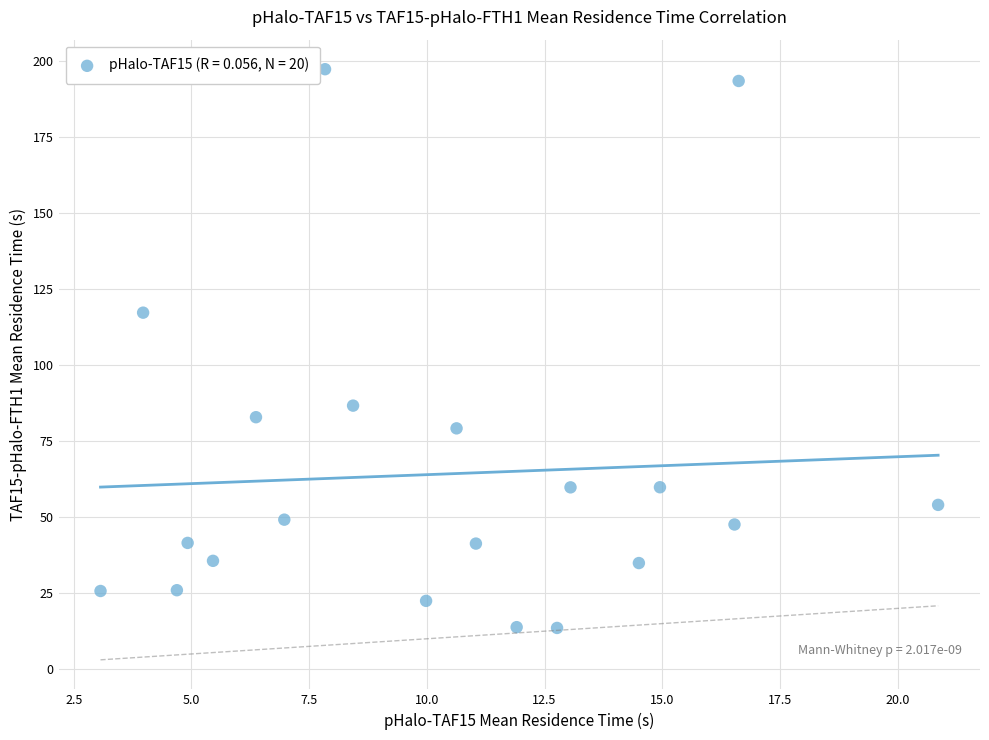

What is the range of X values (max minus min)?

17.8